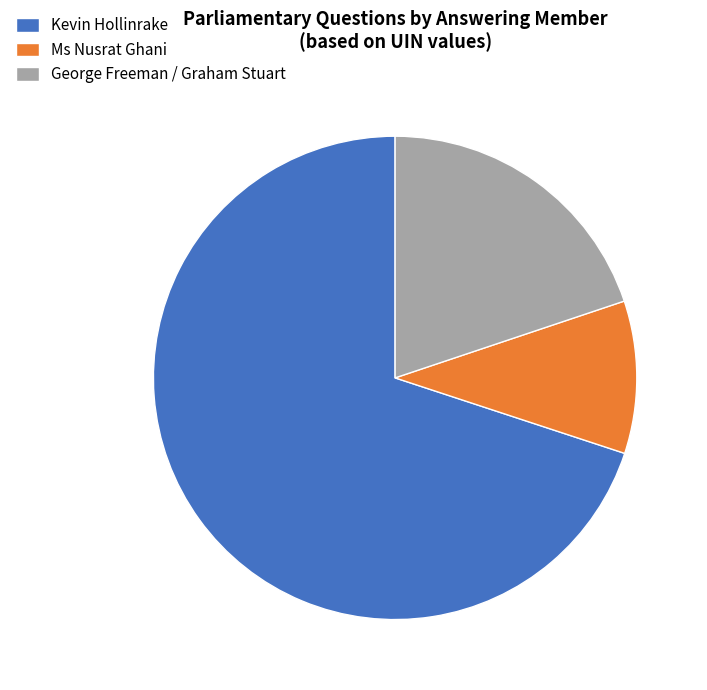

Rank the categories by value from lowest to highest.

Ms Nusrat Ghani, George Freeman / Graham Stuart, Kevin Hollinrake